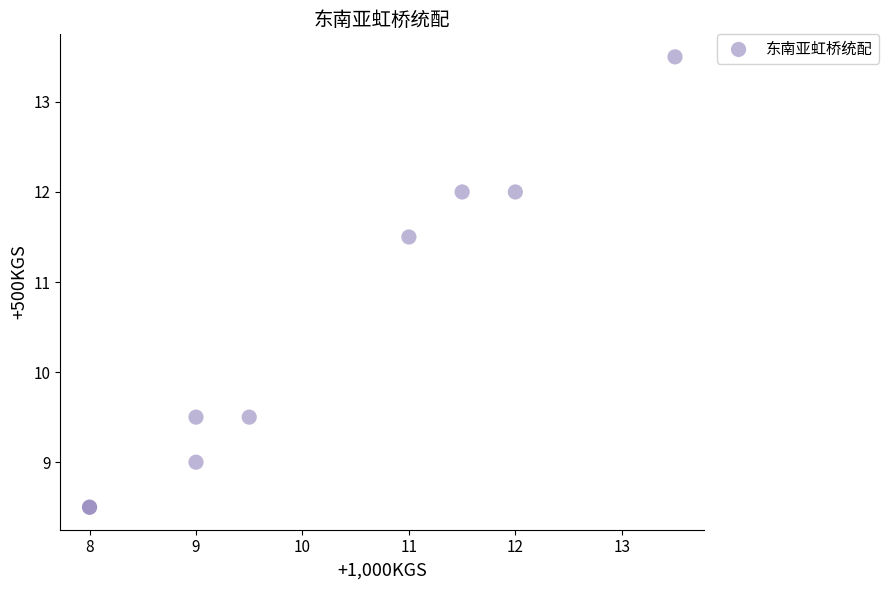

What Y value in the scatter plot is closest to 11?

11.5